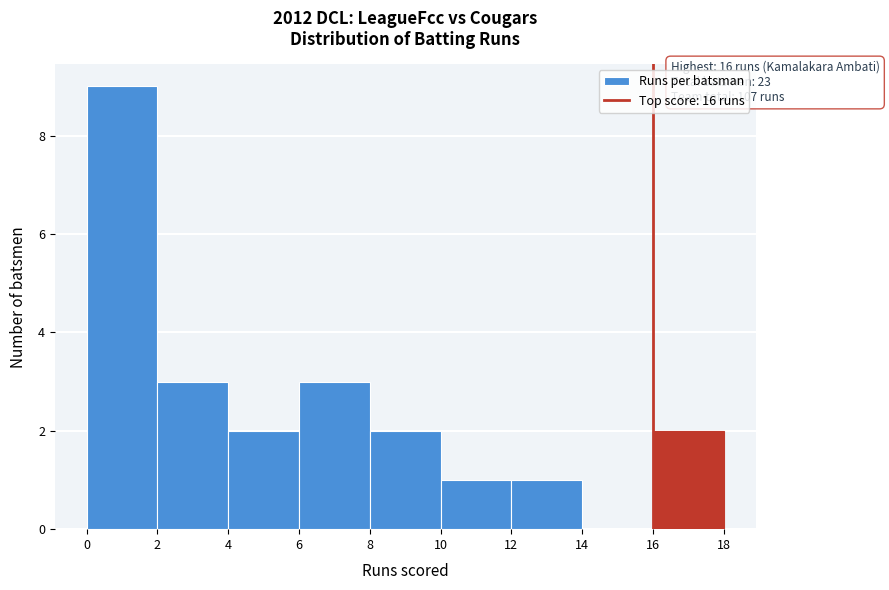

Over which range of the x-axis is the bar tallest?

0 to 2